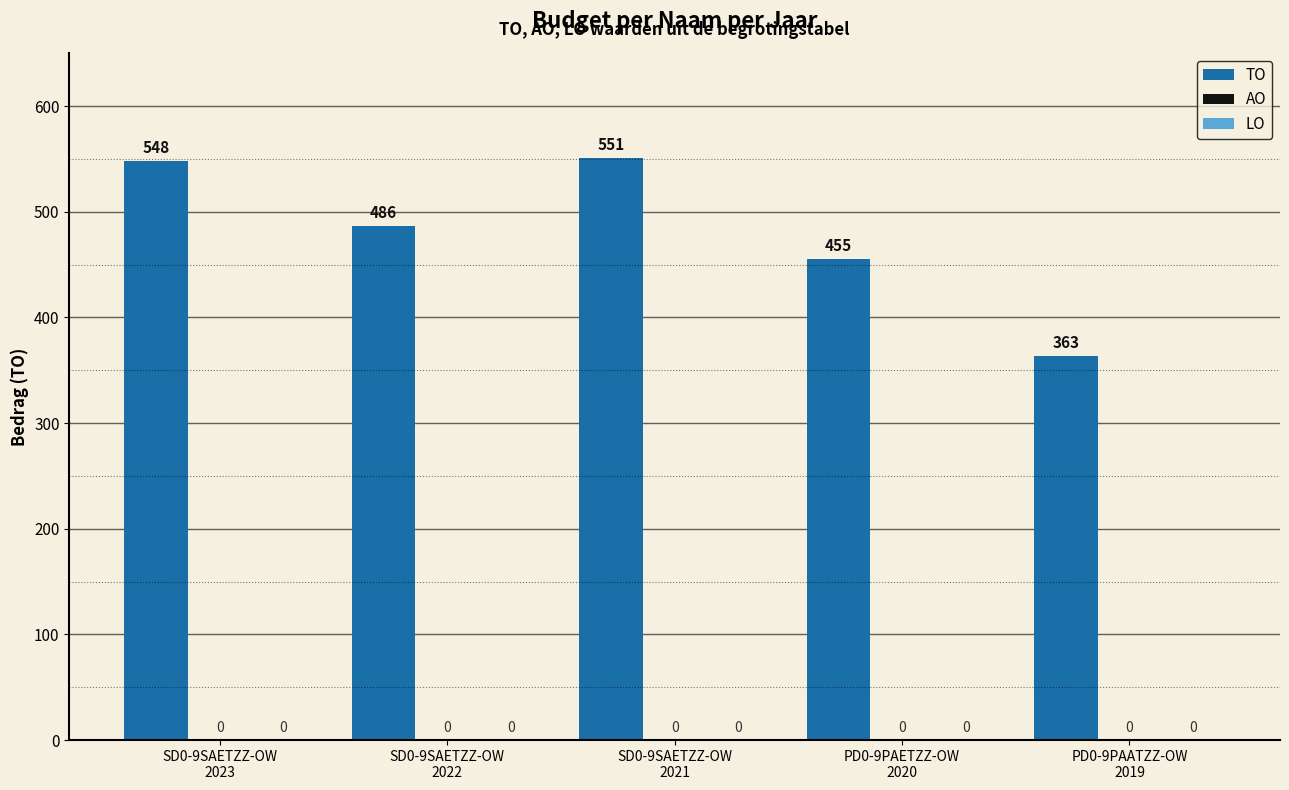

Reading left to right, transcribe all the data shown in this chart.

TO: SD0-9SAETZZ-OW
2023=548	SD0-9SAETZZ-OW
2022=486	SD0-9SAETZZ-OW
2021=551	PD0-9PAETZZ-OW
2020=455	PD0-9PAATZZ-OW
2019=363
AO: SD0-9SAETZZ-OW
2023=0	SD0-9SAETZZ-OW
2022=0	SD0-9SAETZZ-OW
2021=0	PD0-9PAETZZ-OW
2020=0	PD0-9PAATZZ-OW
2019=0
LO: SD0-9SAETZZ-OW
2023=0	SD0-9SAETZZ-OW
2022=0	SD0-9SAETZZ-OW
2021=0	PD0-9PAETZZ-OW
2020=0	PD0-9PAATZZ-OW
2019=0